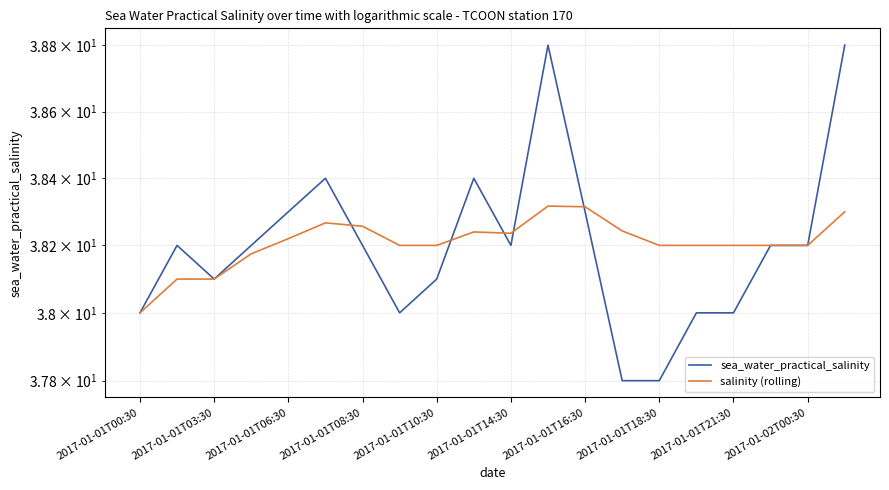

What is the sum of the sea_water_practical_salinity values at 2017-01-01T06:30 and 2017-01-01T18:30?

76.1